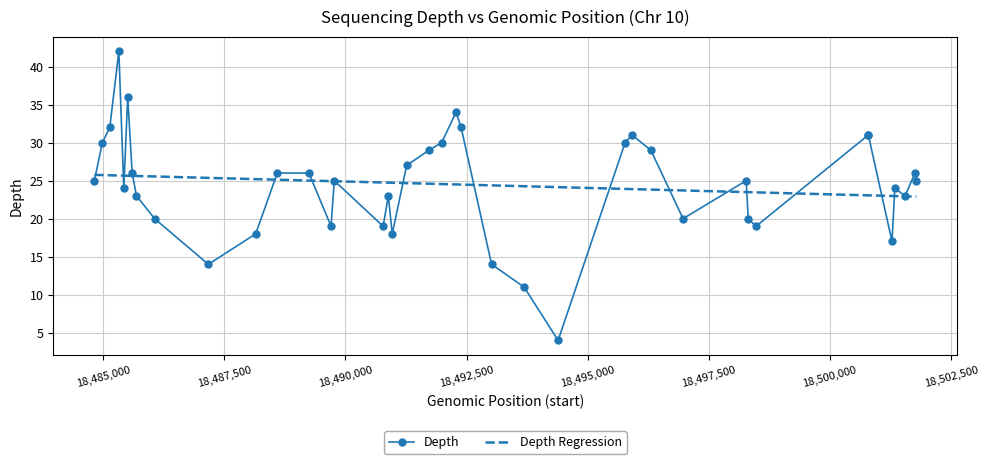

After their last crossing, which series has the higher values: Depth or Depth Regression?

Depth